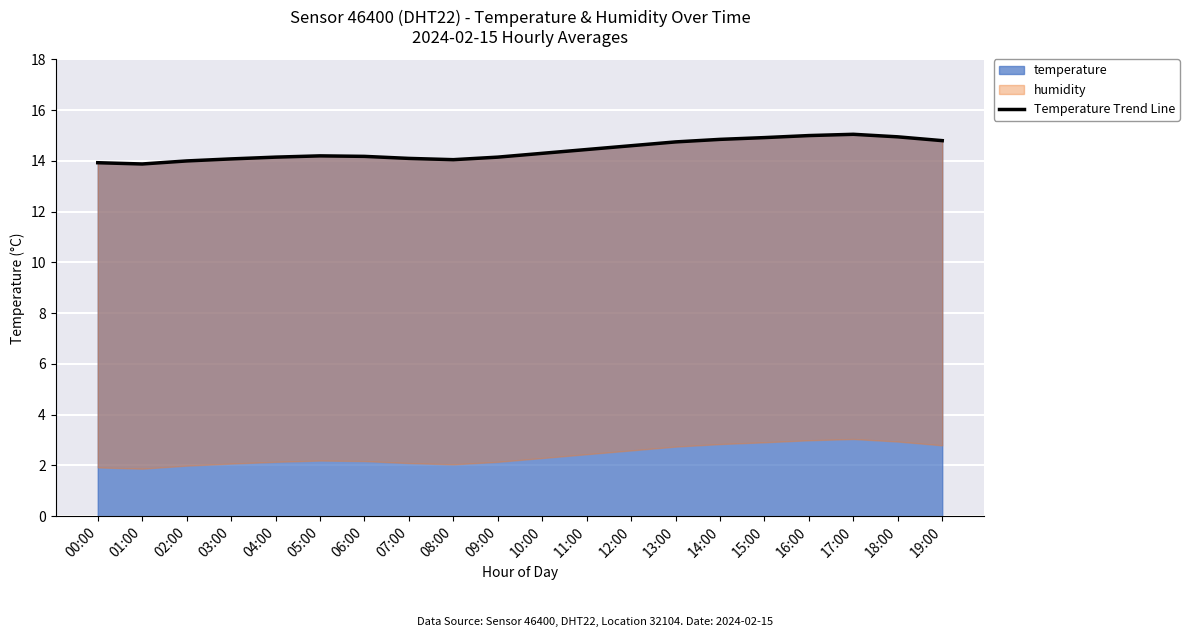

What is the label of the 17th point from the left?

16:00